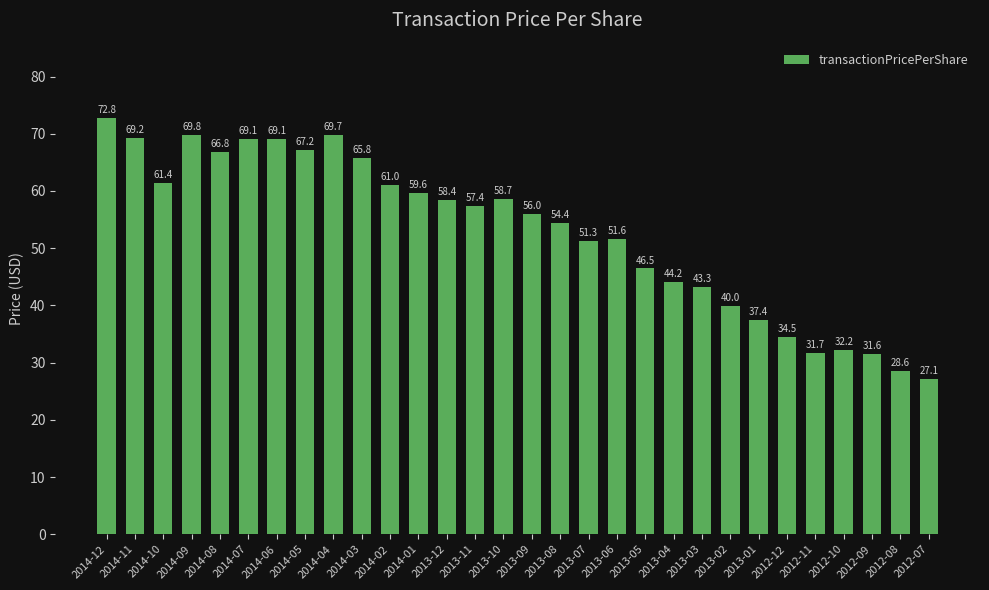

Where does the data first go above 57?

2014-12